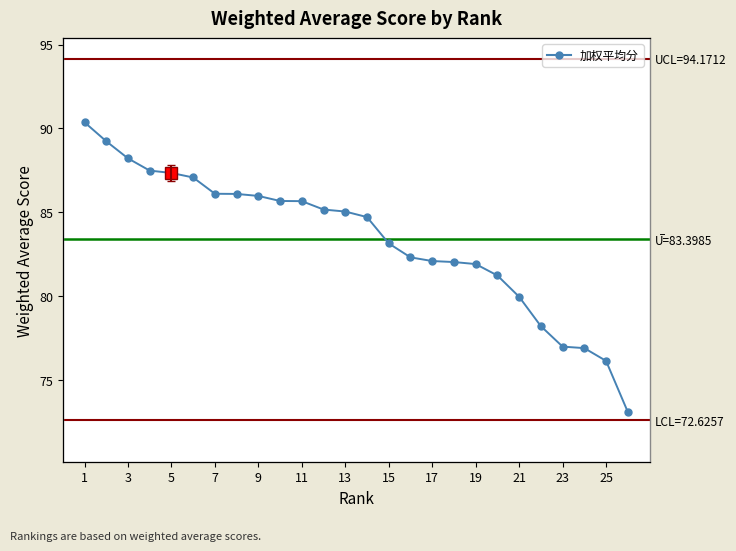

Reading left to right, extract all data points from this chart.

90.4	89.2	88.2	87.5	87.3	87.1	86.1	86.1	86.0	85.7	85.7	85.2	85.0	84.7	83.2	82.3	82.1	82.0	81.9	81.2	80.0	78.2	77.0	76.9	76.2	73.1